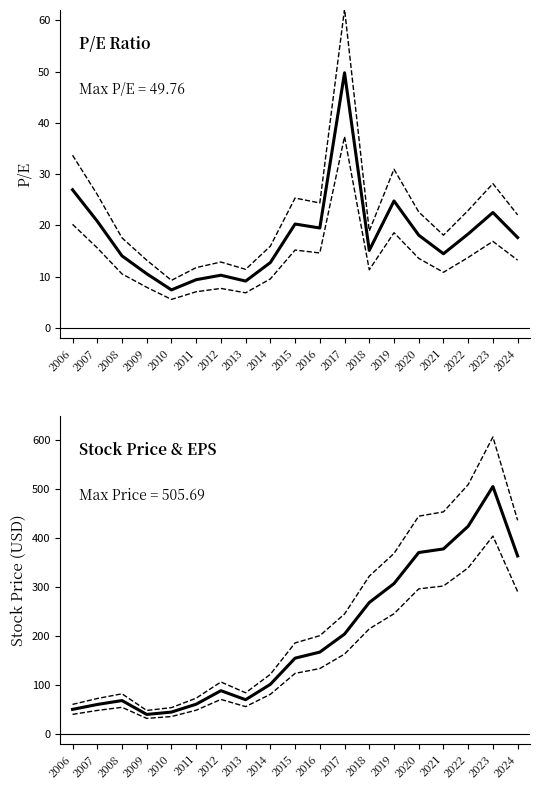

What is the total value across all series at 2010?

158.3